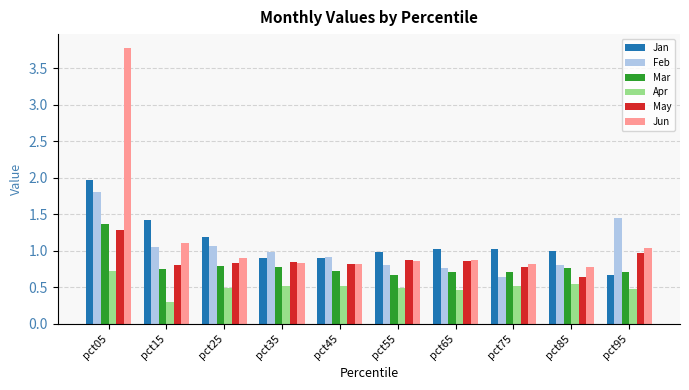

What is the maximum value shown in the chart?

3.8